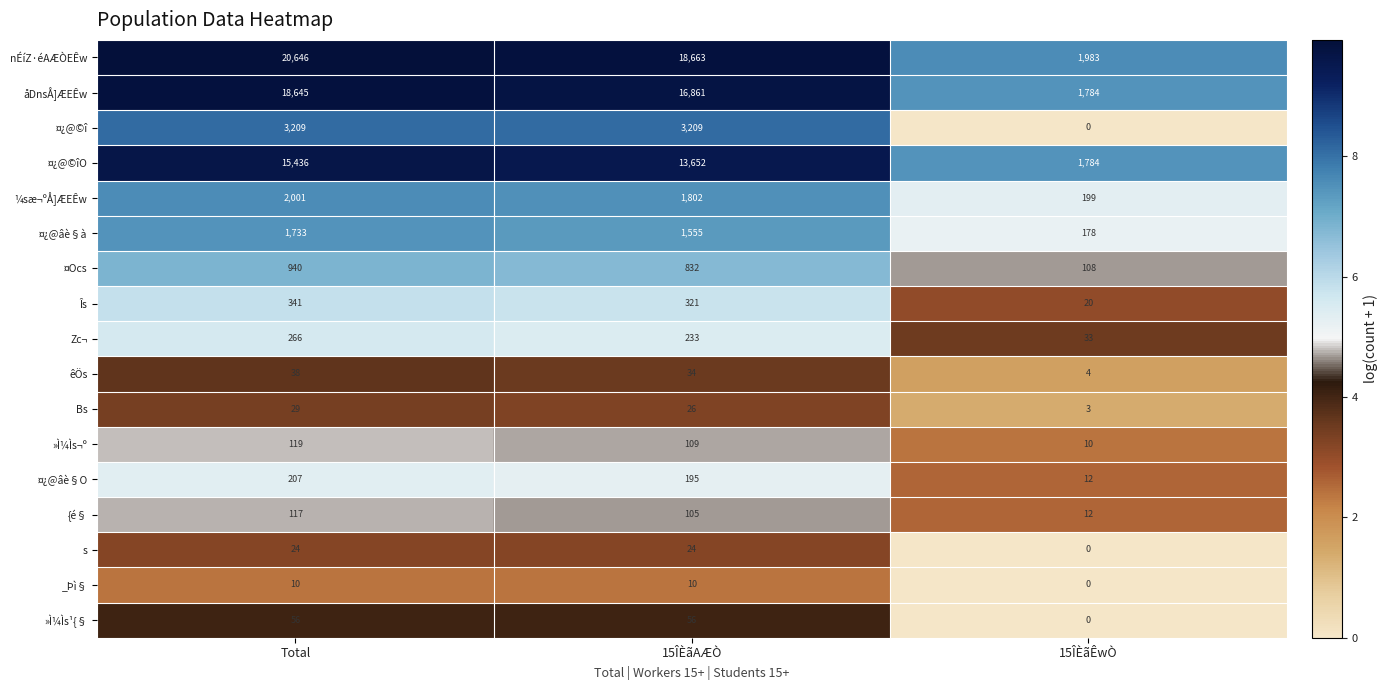

What is the total value across all series at 15ÎÈãÊwÒ?

6130